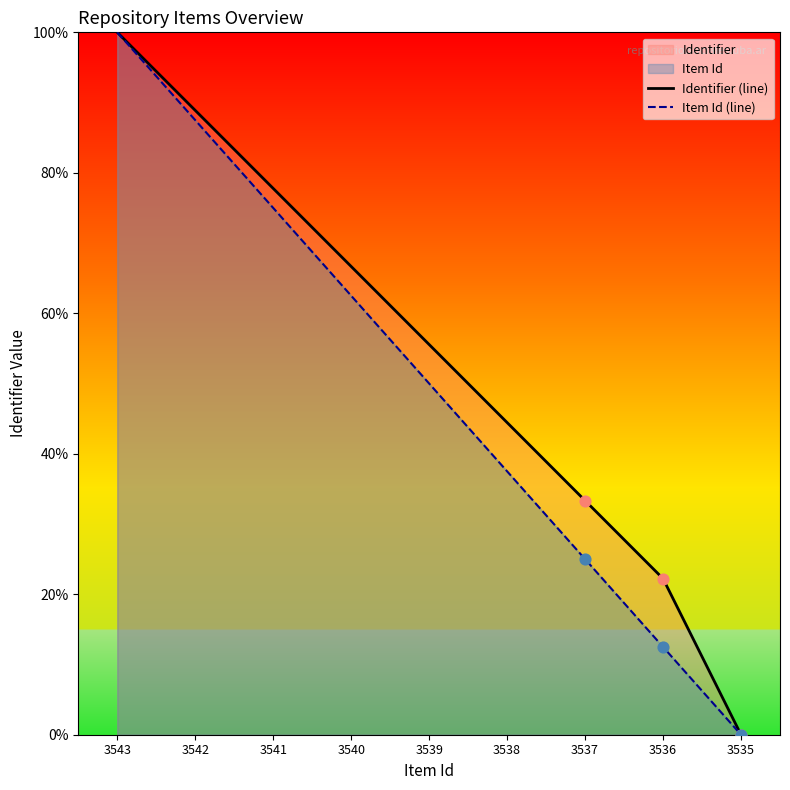

Which series has the largest total across all categories?

Identifier (line)